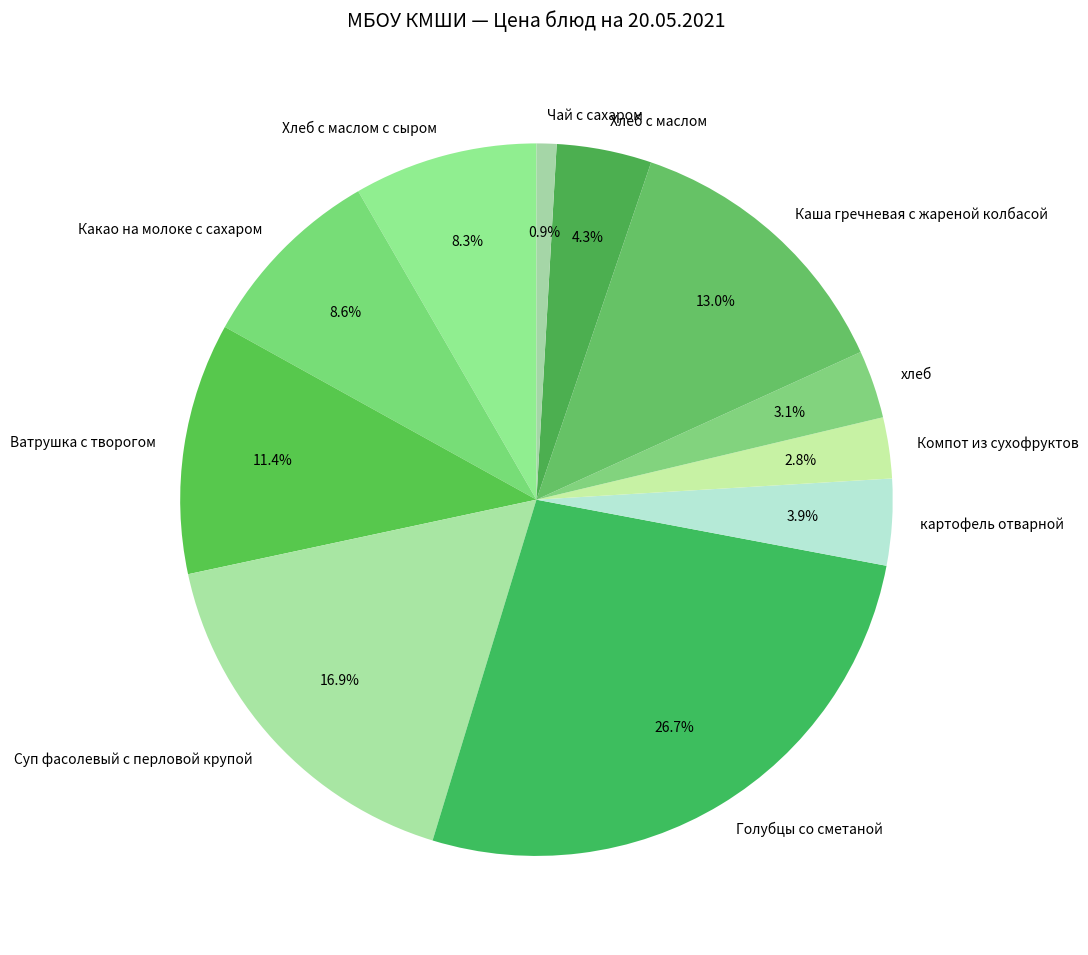

Which slice is the largest?

Голубцы со сметаной